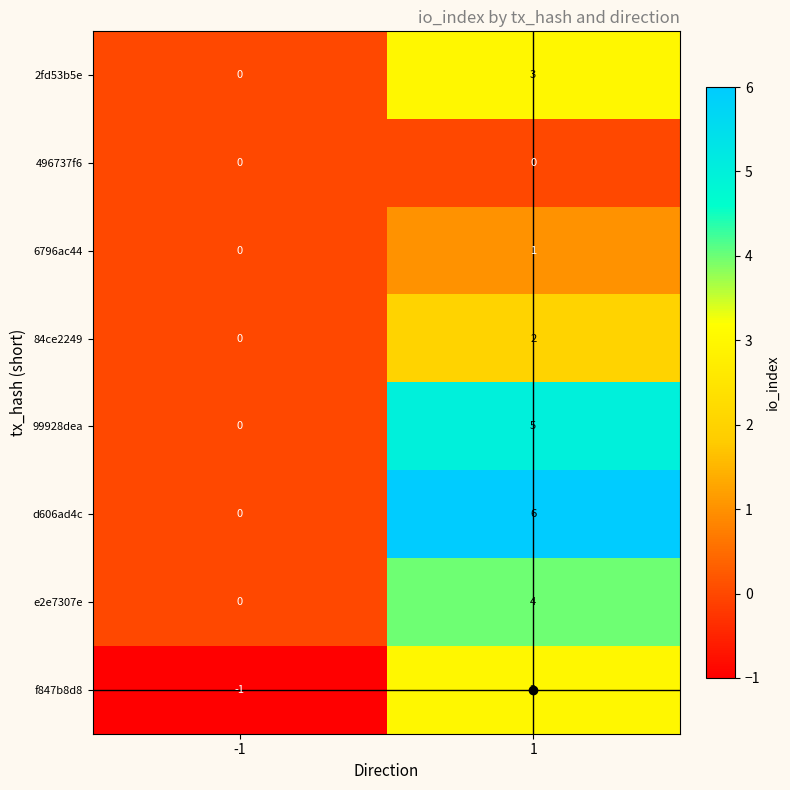

At which category is the sum across all series the highest?

1